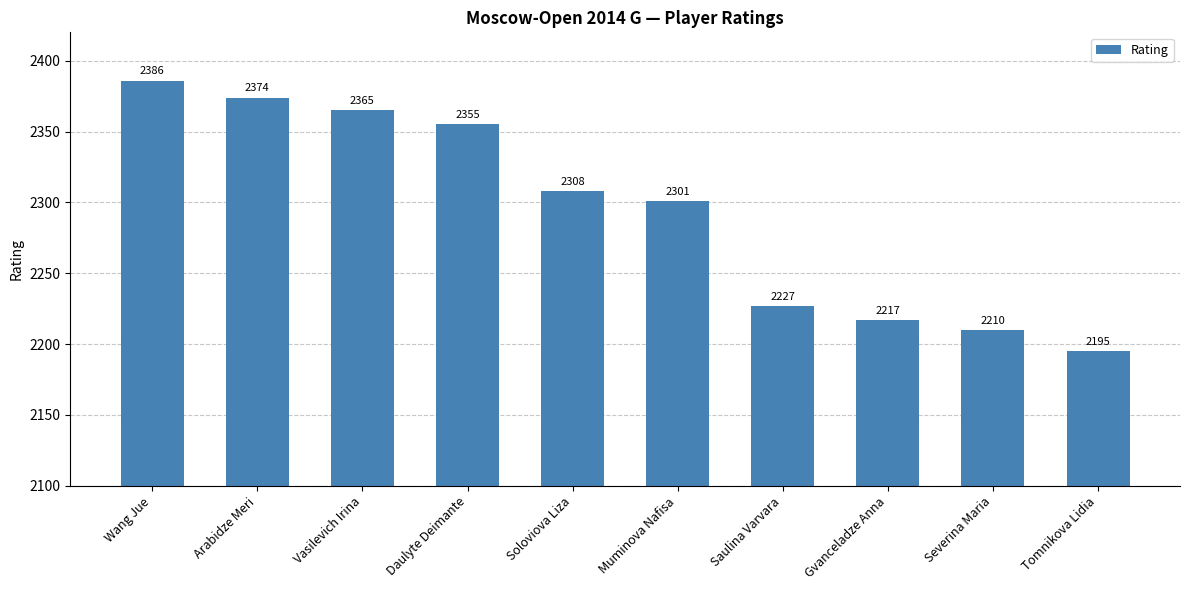

Which has a higher value, Gvanceladze Anna or Soloviova Liza?

Soloviova Liza